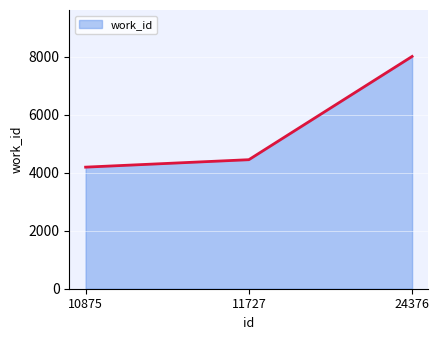

What is the greatest value displayed?

8014